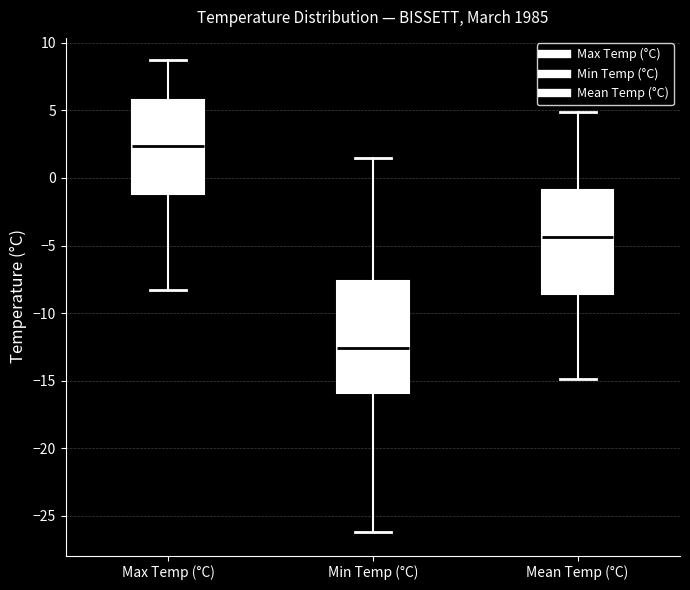

Reading left to right, transcribe this box plot: for each box, give where its median line is, the range the box spans, and where its two whiskers end, as read against the y-axis. The values are not printed on the chart, so give them approximately, as read against the axis.

Max Temp (°C): median 2.5, box -1.0 to 6.0, whiskers -8.5 to 8.5
Min Temp (°C): median -12.5, box -16.0 to -7.5, whiskers -26.0 to 1.5
Mean Temp (°C): median -4.5, box -8.5 to -1.0, whiskers -15.0 to 5.0